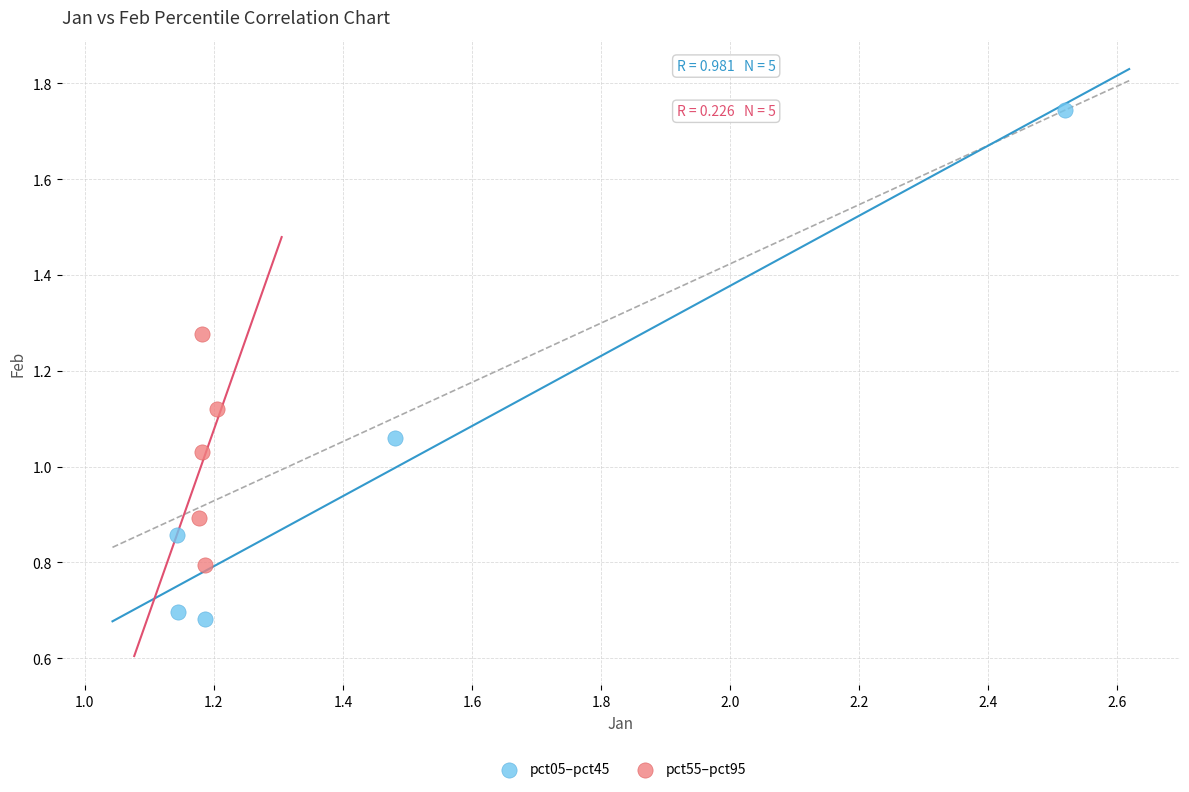

Which series contains the lowest Y value?

pct05–pct45